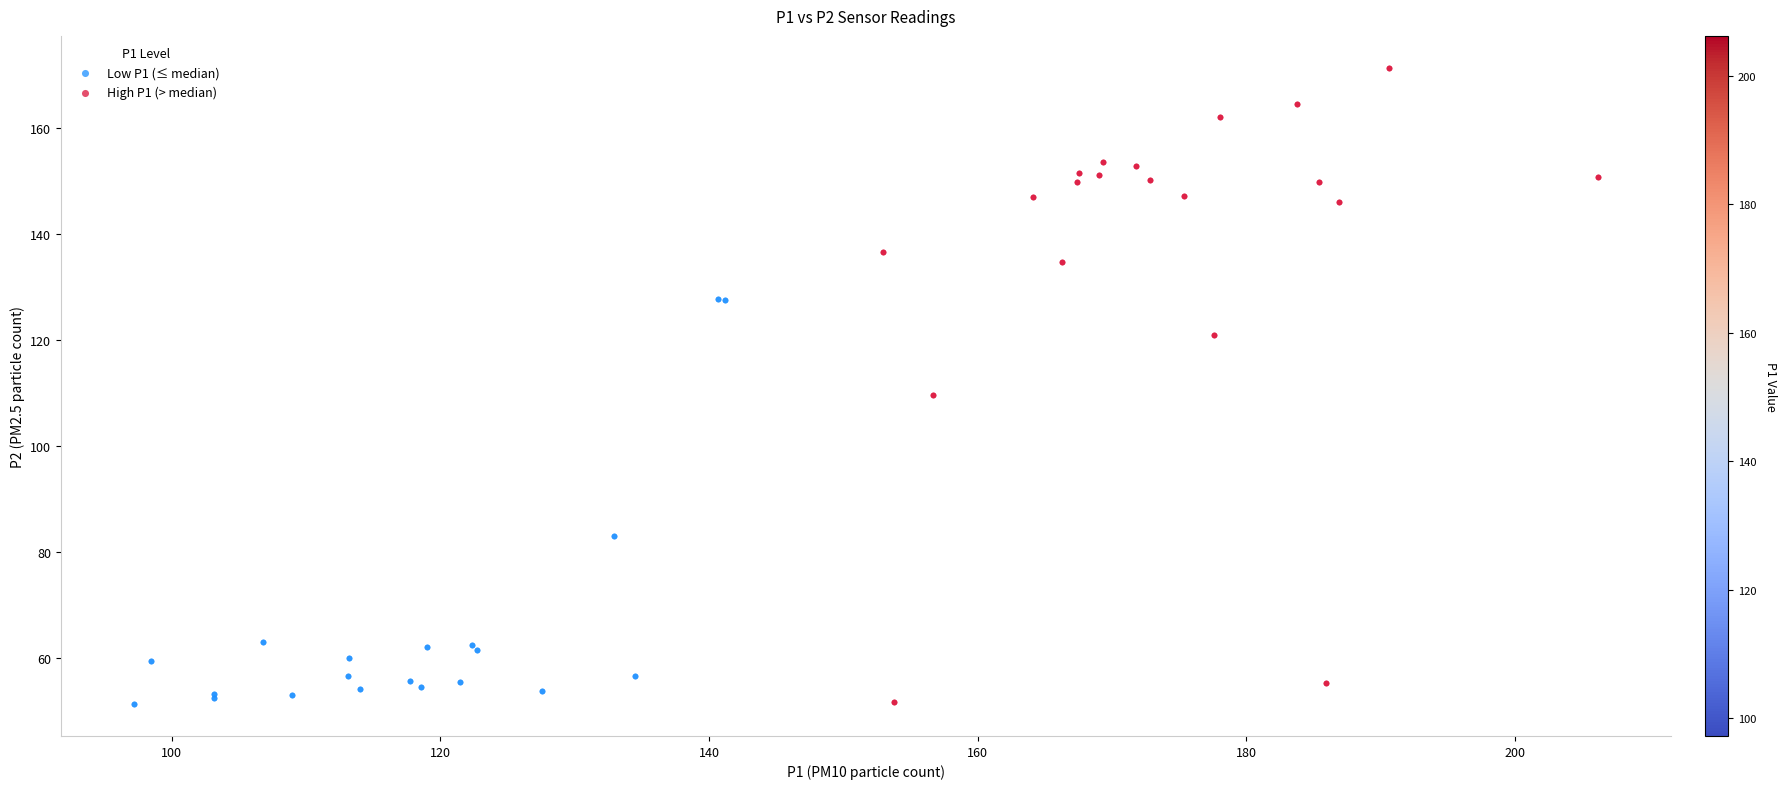

Which series reaches the maximum Y coordinate?

High P1 (> median)